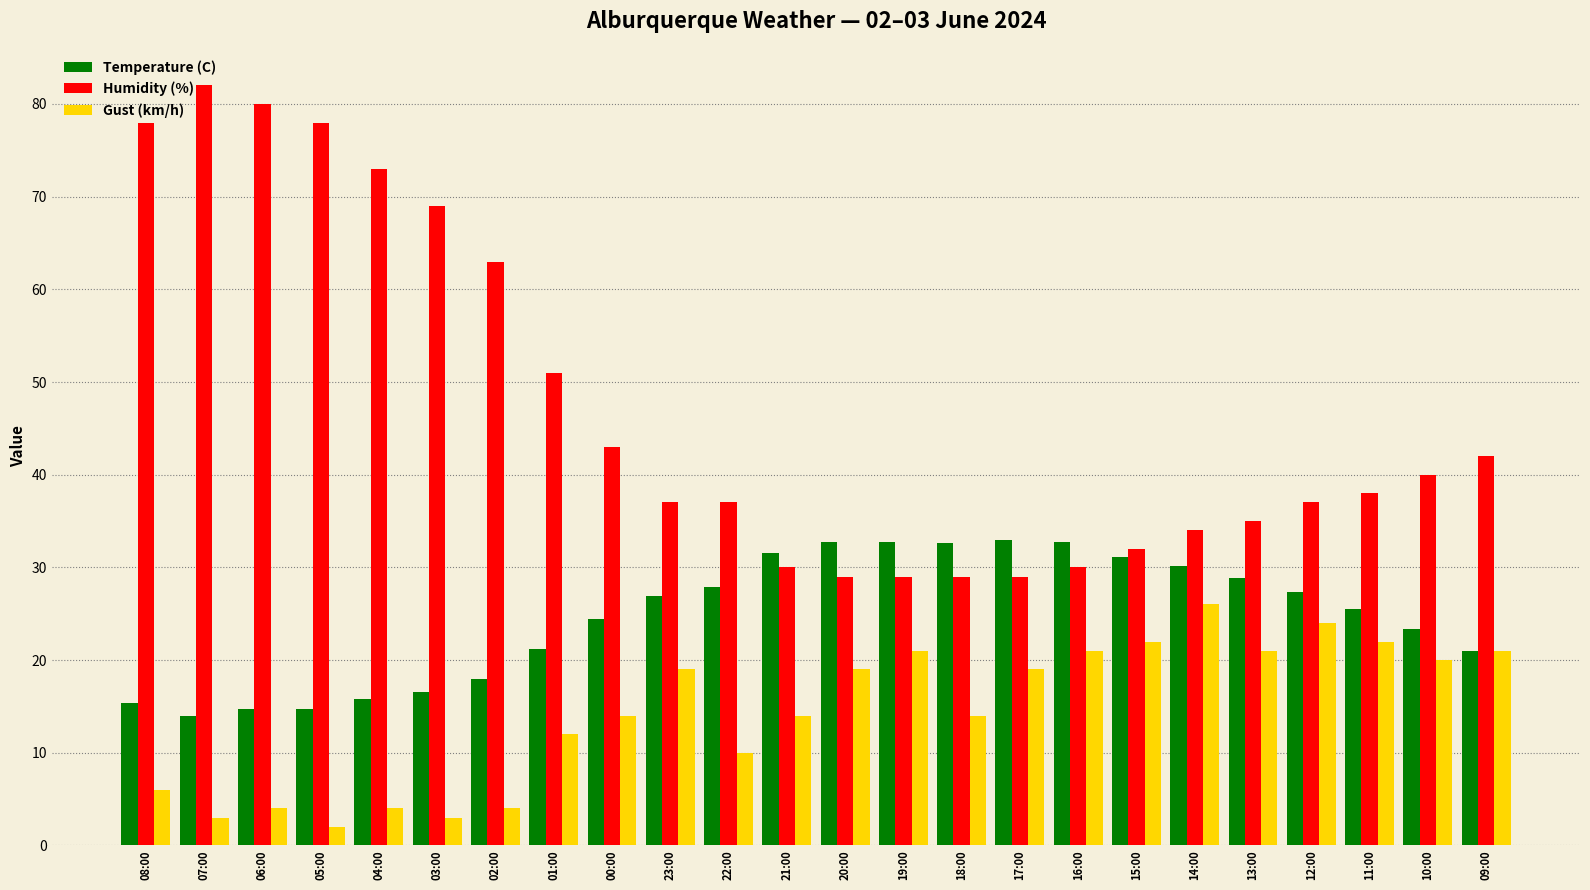

At which label does Temperature (C) first exceed 26?

23:00